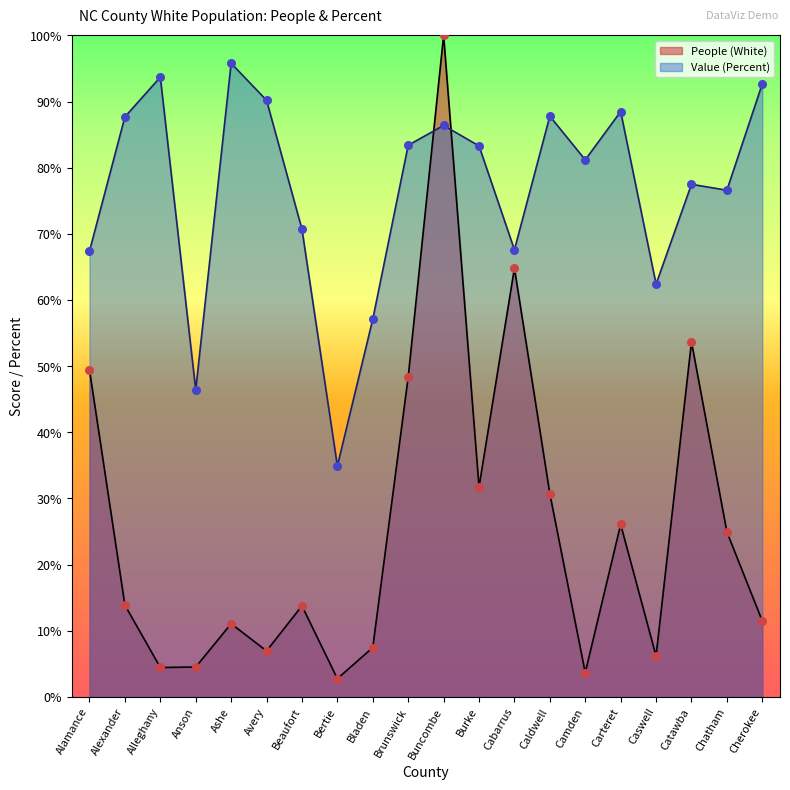

What is the total value across all series at Alamance?

116.8